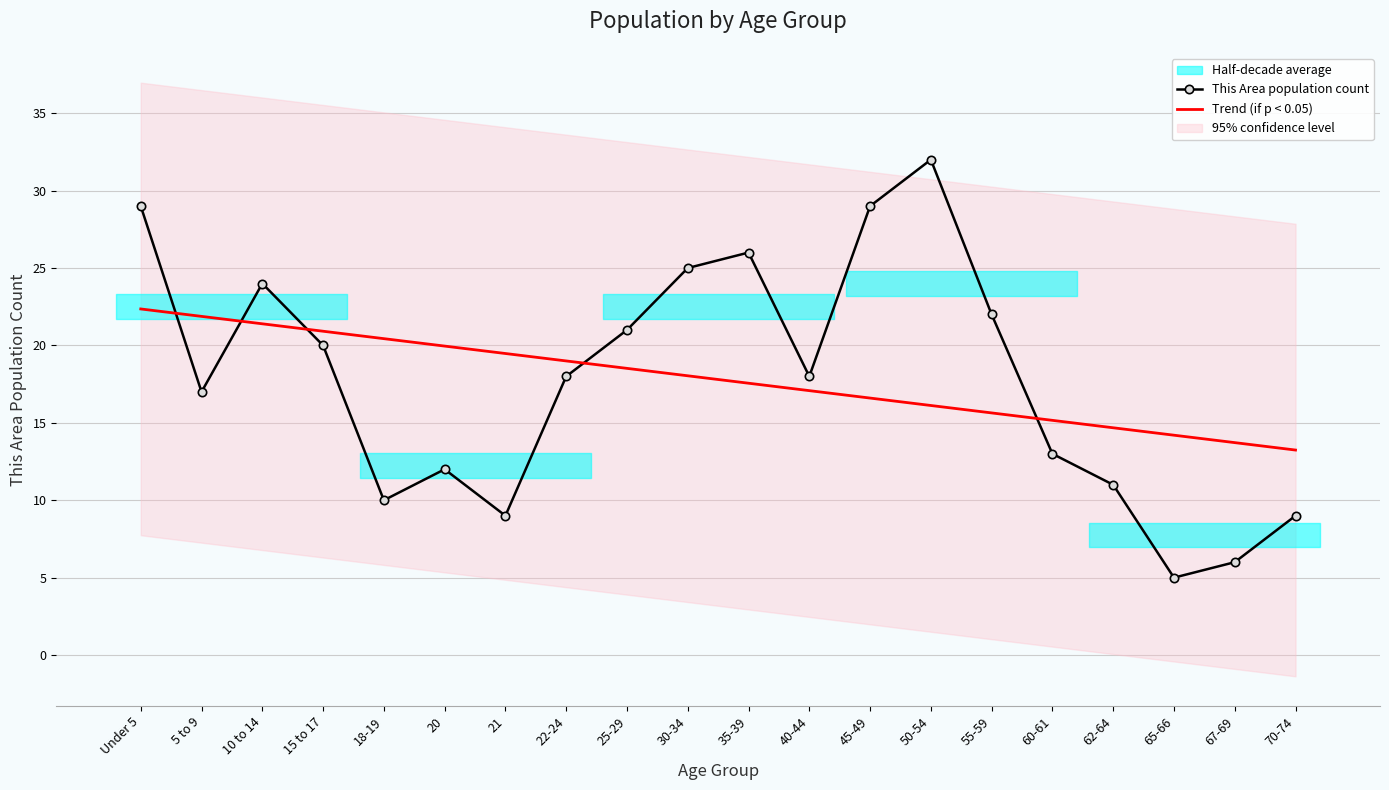

At which label does Trend (if p < 0.05) reach its minimum?

70-74